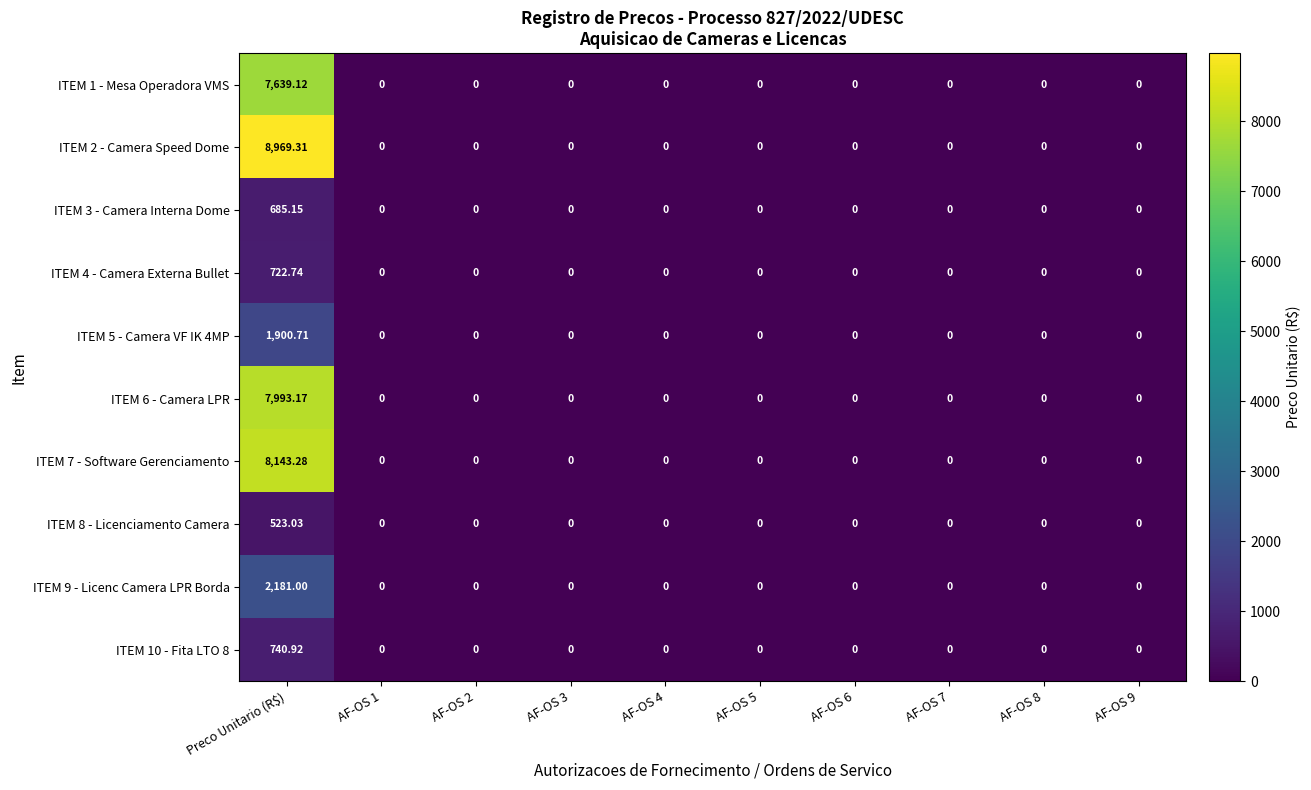

List the series in order of their peak value, highest first.

ITEM 2 - Camera Speed Dome, ITEM 7 - Software Gerenciamento, ITEM 6 - Camera LPR, ITEM 1 - Mesa Operadora VMS, ITEM 9 - Licenc Camera LPR Borda, ITEM 5 - Camera VF IK 4MP, ITEM 10 - Fita LTO 8, ITEM 4 - Camera Externa Bullet, ITEM 3 - Camera Interna Dome, ITEM 8 - Licenciamento Camera